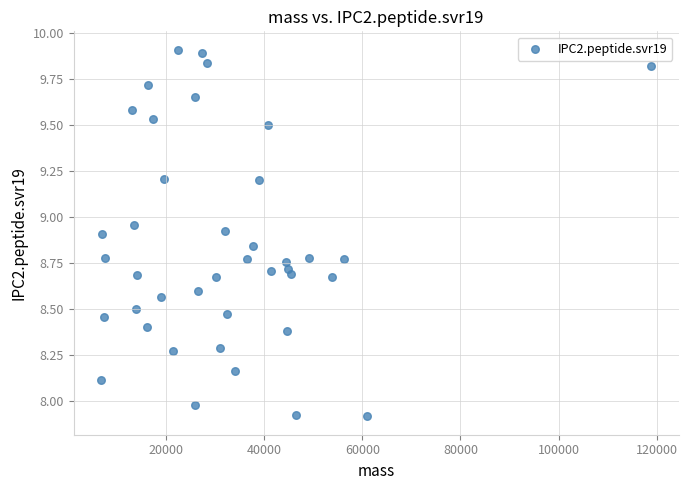

What is the range of X values (max minus min)?

112044.6